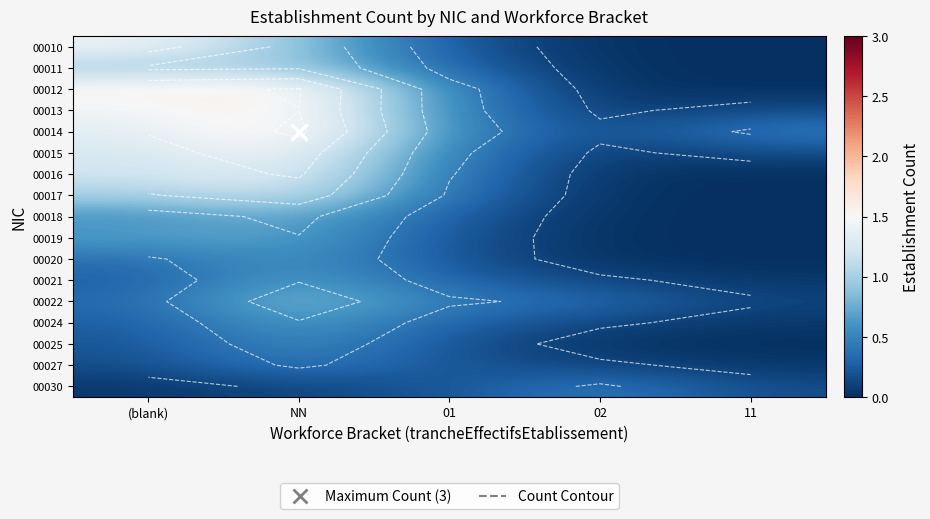

At how many categories does at least one series exceed 0?

5